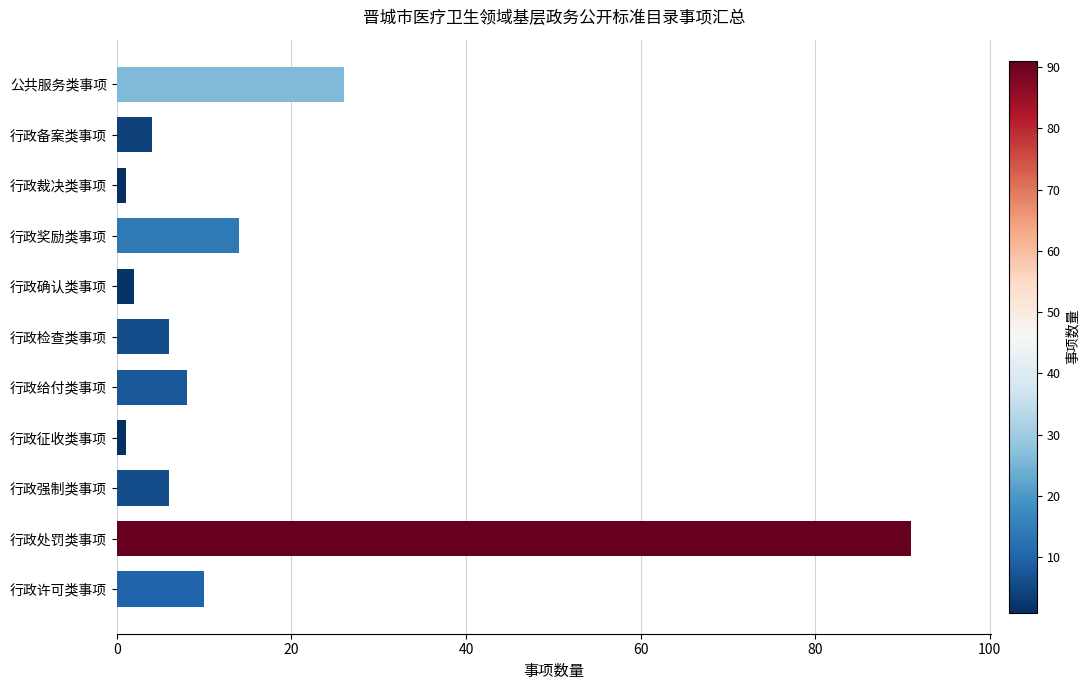

How many categories are shown in the chart?

11